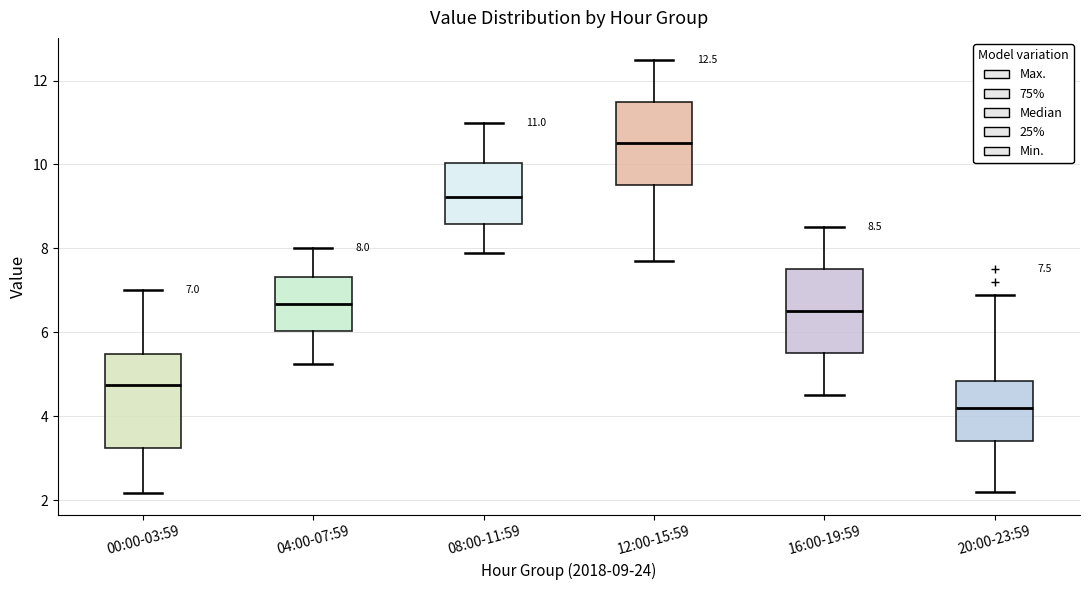

Which box's median line is the lowest?

20:00-23:59